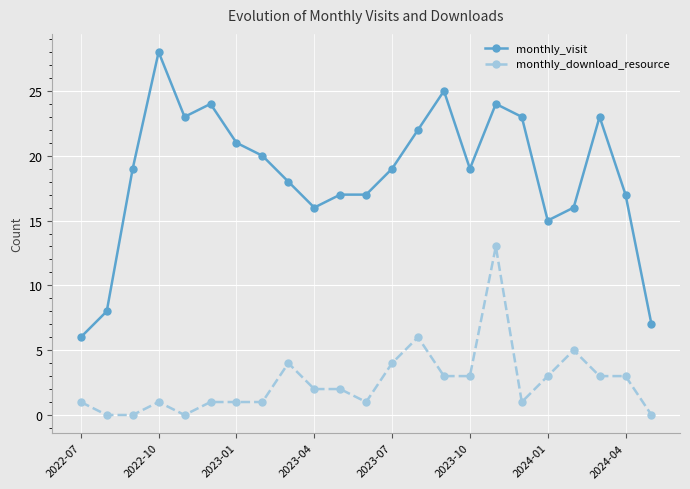

At how many categories does at least one series exceed 2?

23